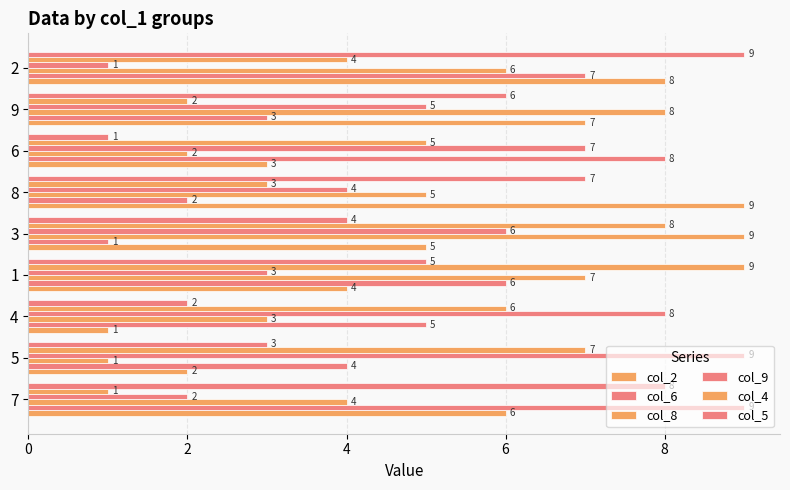

How many data points in col_5 are less than 5?

4